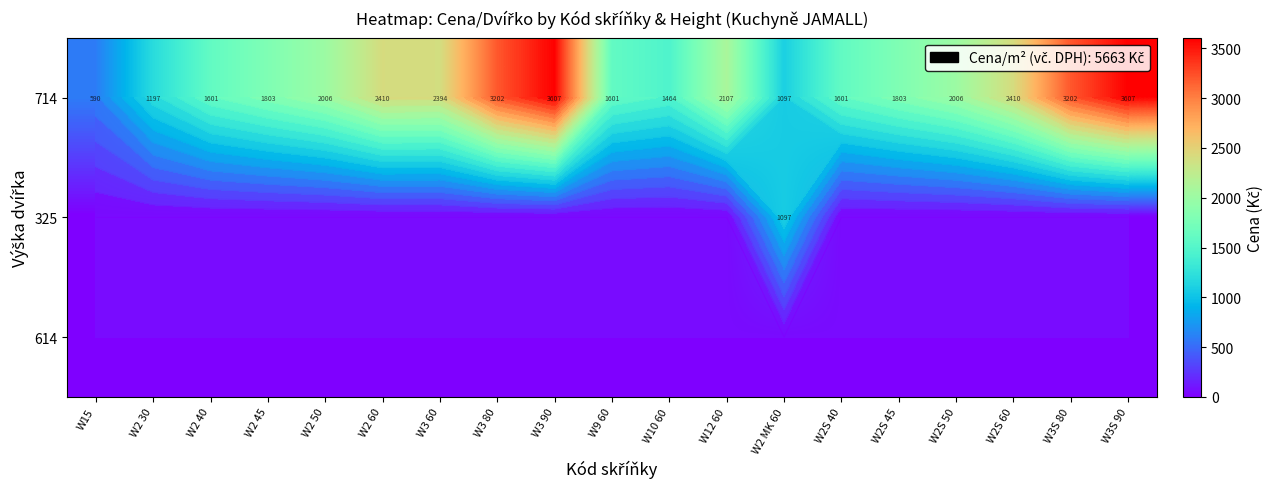

Is it true that 714 equals 1803.3 at W2 45?

True